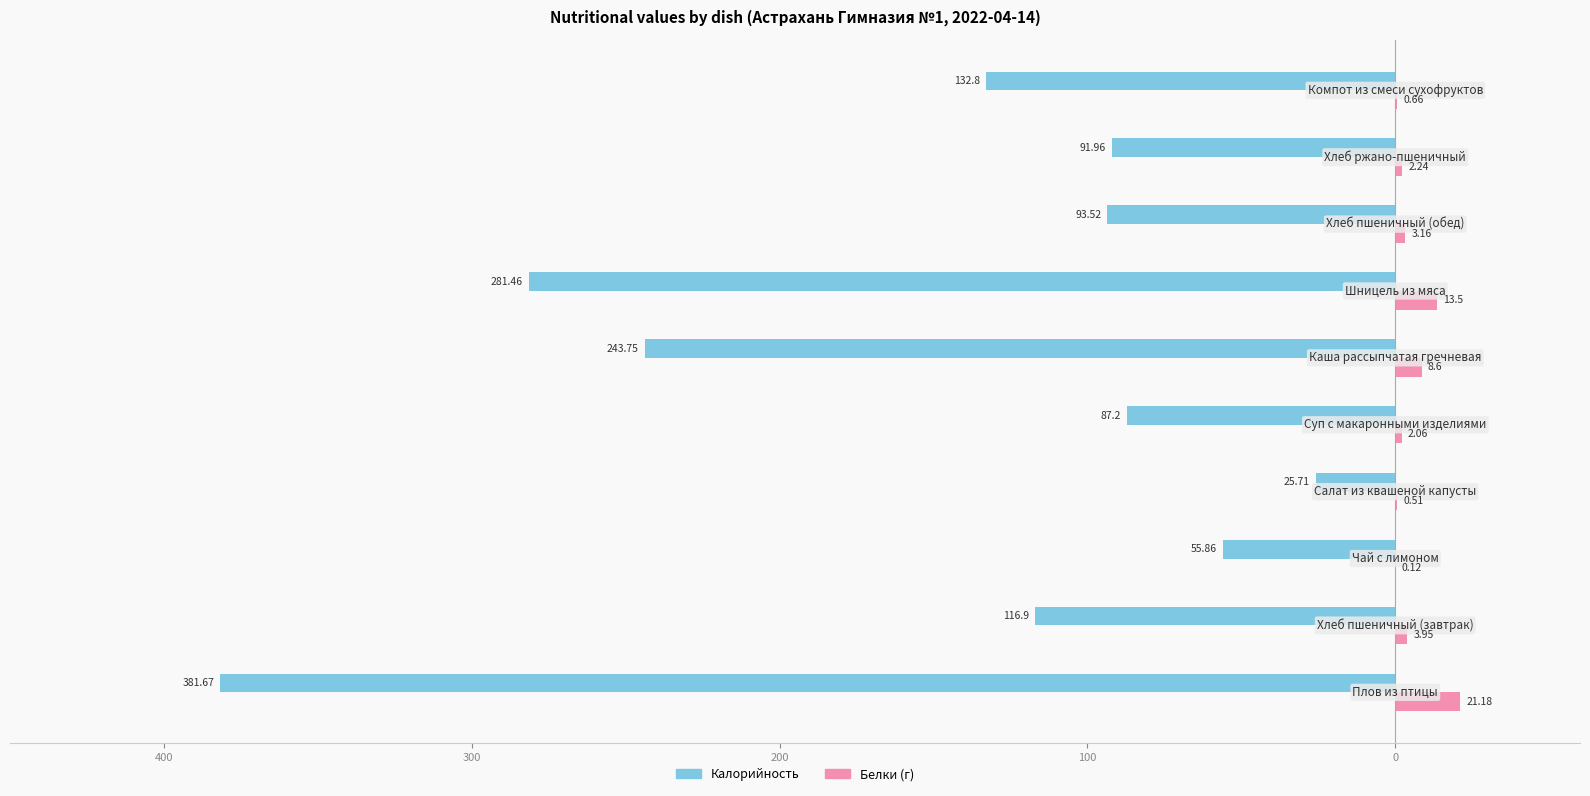

What is the value of the Калорийность bar at the 5th from the left?

-87.2